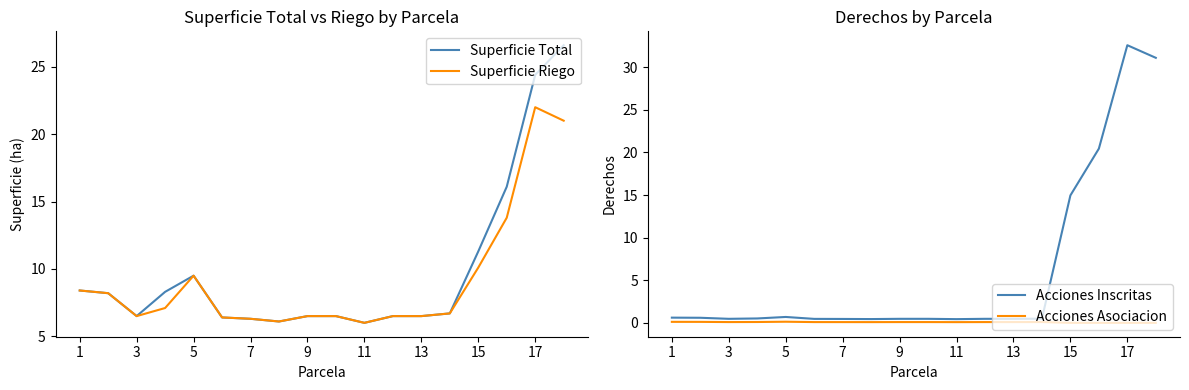

Count the number of categories in the chart.

18